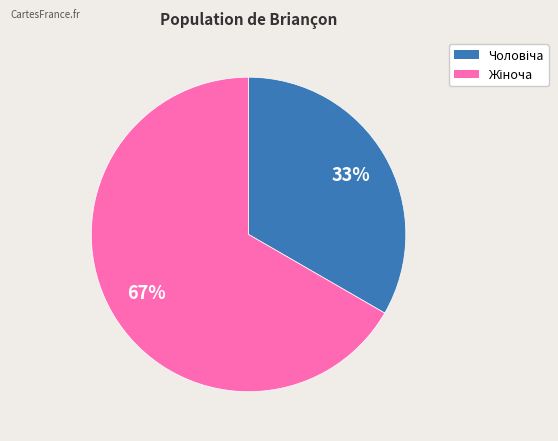

Does any single category account for the majority?

Yes